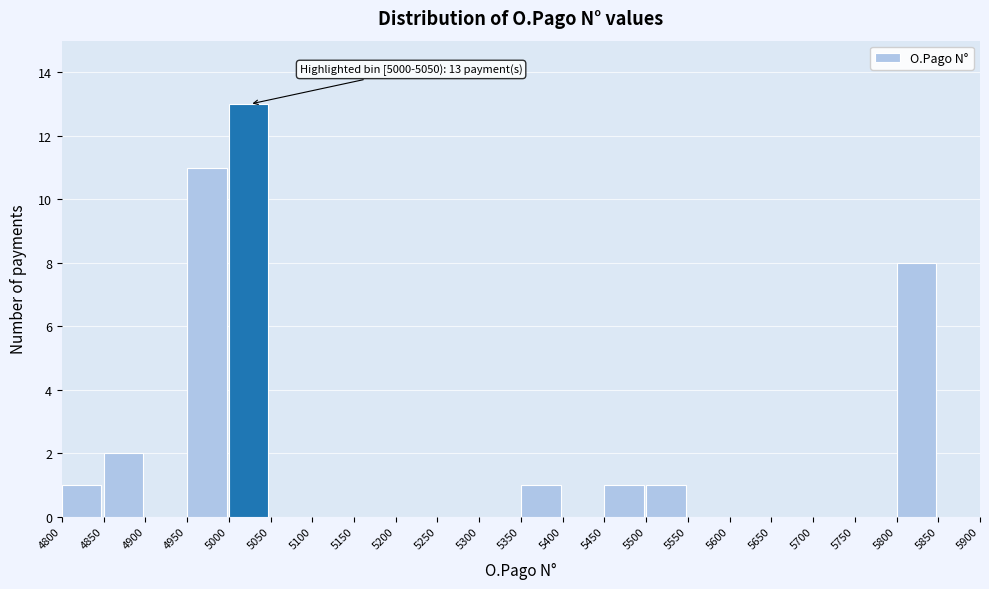

Which range on the x-axis has the tallest bar?

5000 to 5050